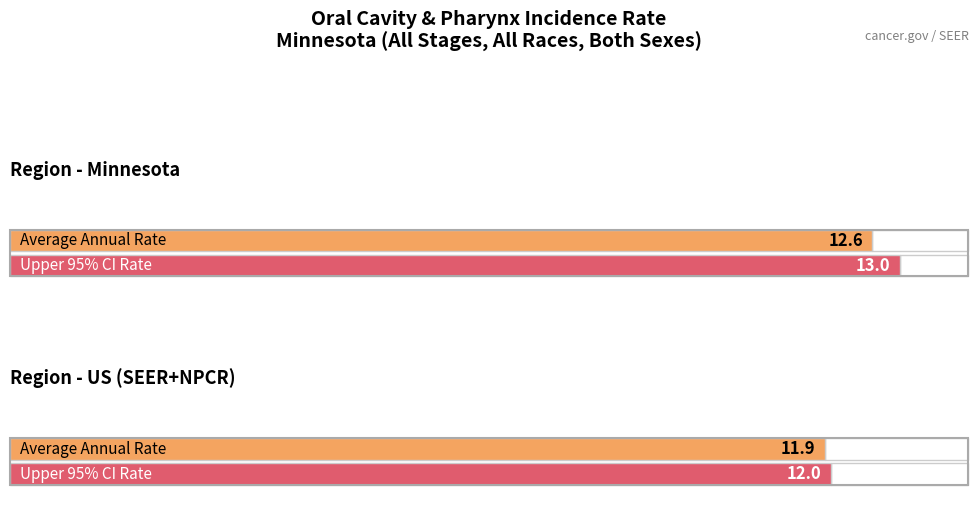

What is the label of the 1st bar from the right?

US (SEER+NPCR)